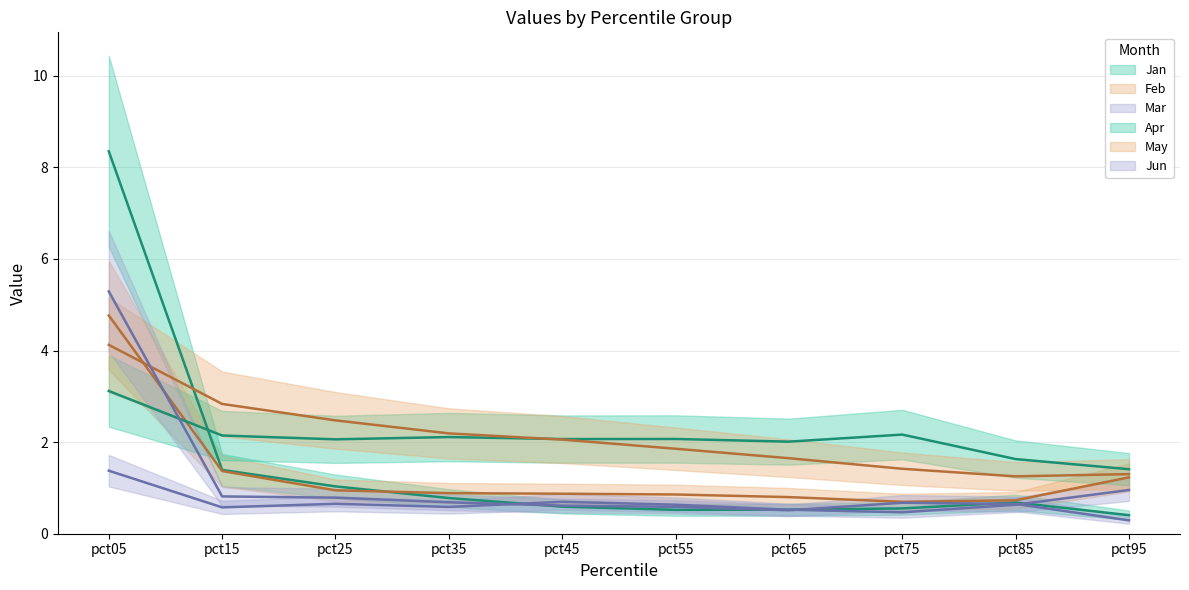

How many intersections are there between May and Jun?

1